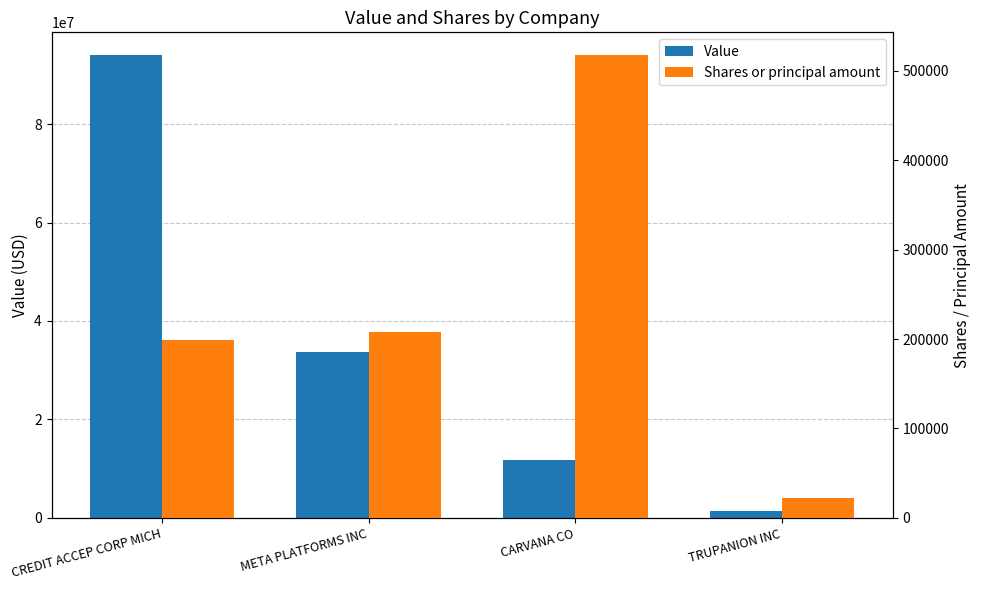

What is the label of the 2nd bar from the right?

CARVANA CO